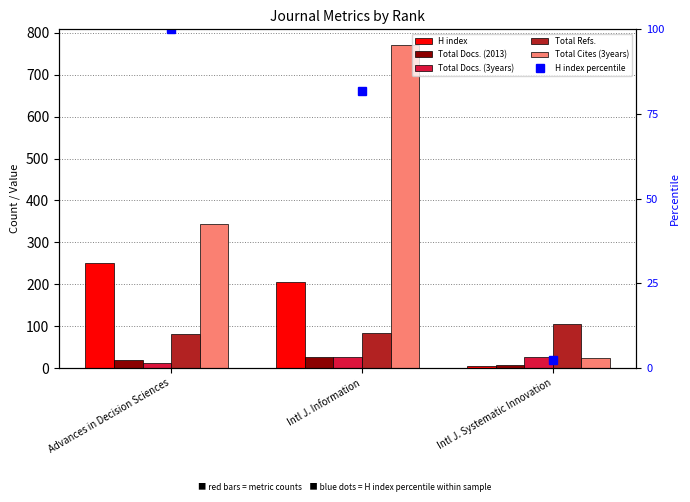

What is the label of the 3rd bar from the right?

Advances in Decision Sciences